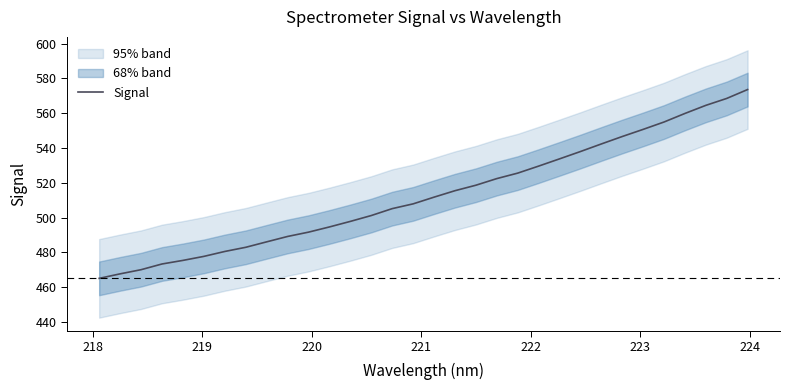

What is the minimum value for Signal?

465.0